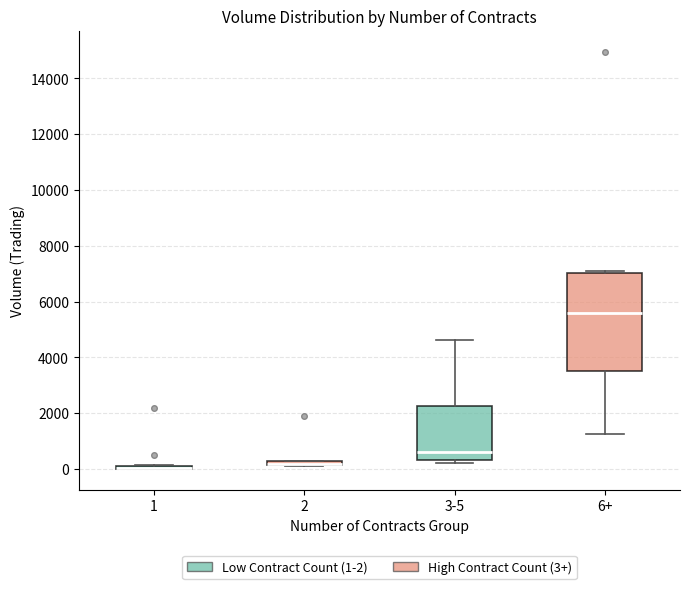

Comparing the boxes themselves (not the whiskers), which one is the tallest?

6+